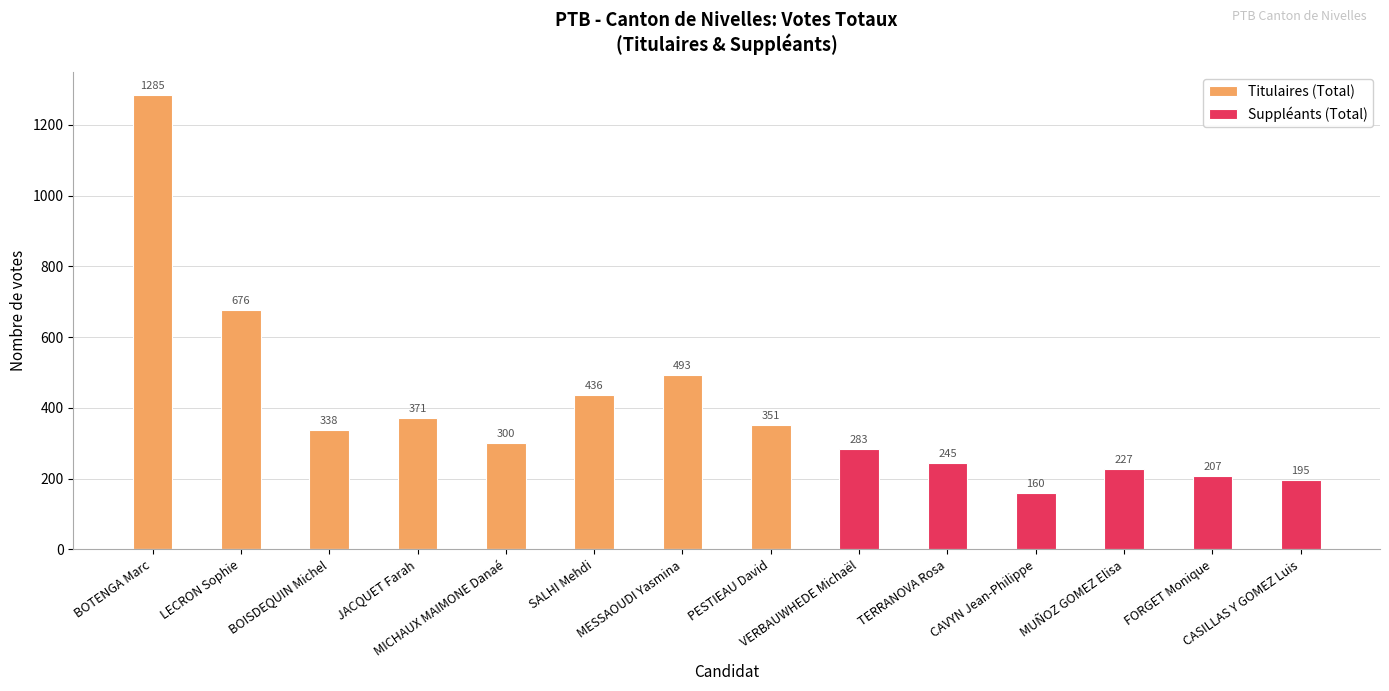

The Suppléants (Total) series shows 245 at TERRANOVA Rosa. True or false?

True